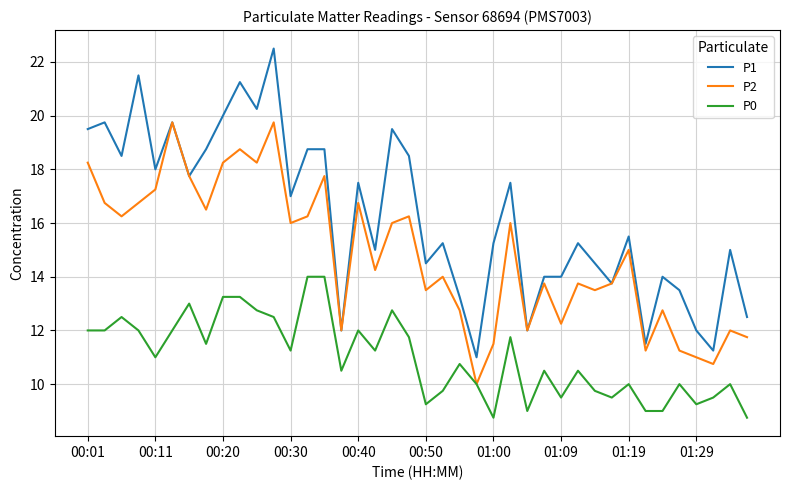

What is the greatest value displayed?

22.5